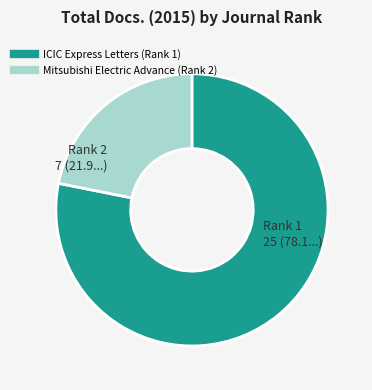

Is the sum of ICIC Express Letters (Rank 1) and Mitsubishi Electric Advance (Rank 2) greater than half?

Yes